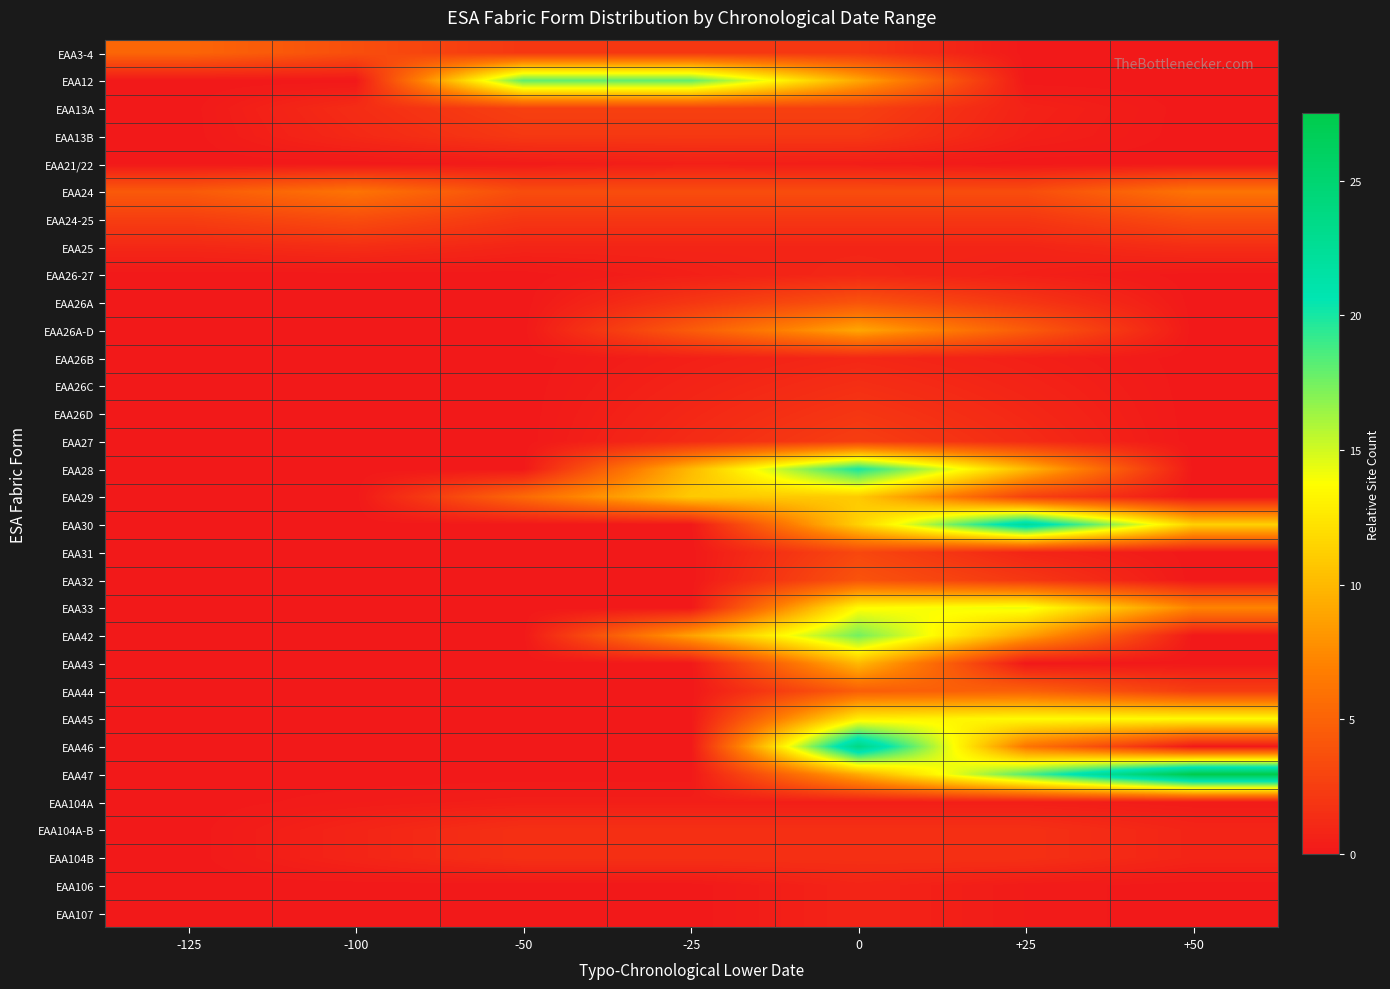

At how many categories does at least one series exceed 11?

5